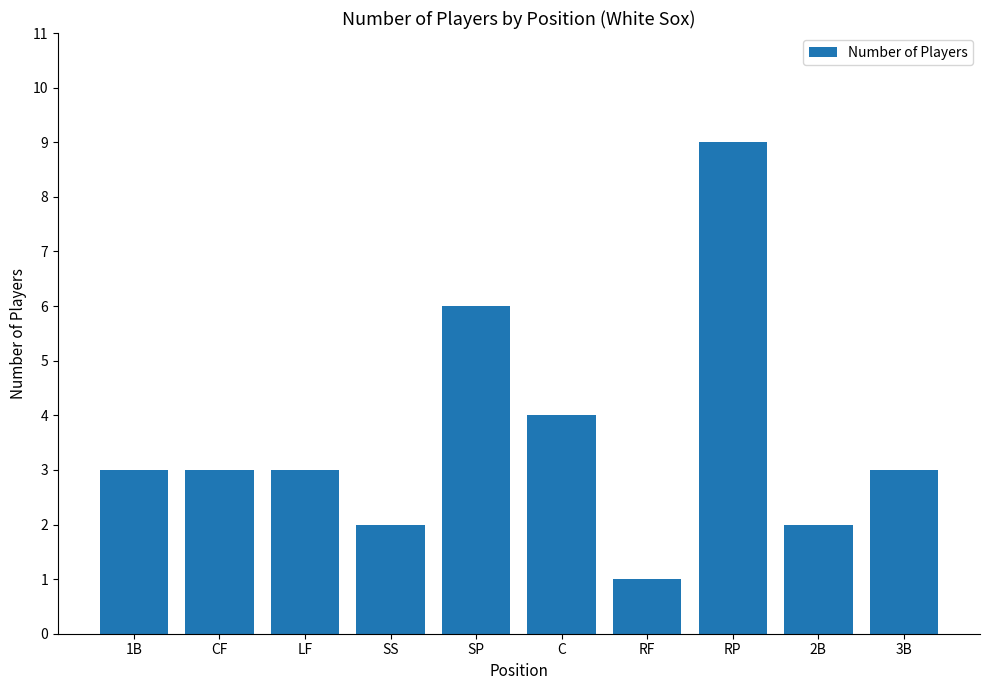

At which category does the chart reach its peak across all series?

RP